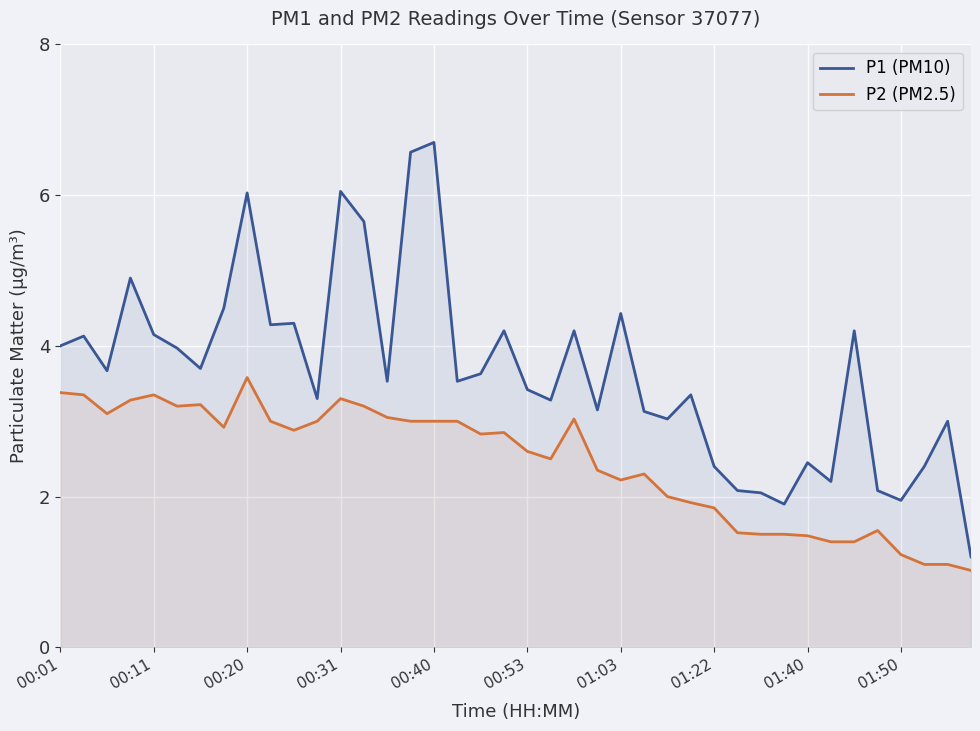

What is the difference between the highest and lowest values at 10?

1.4